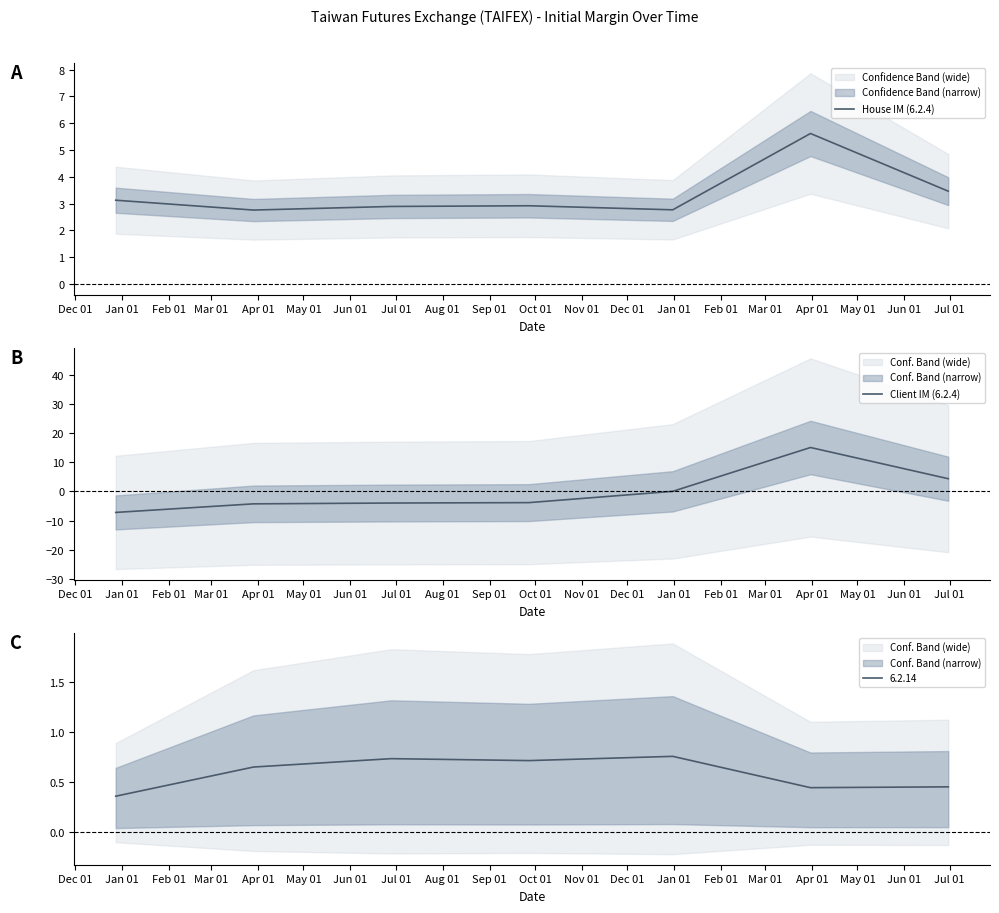

How many values in the Client IM (6.2.4) series exceed -3?

3